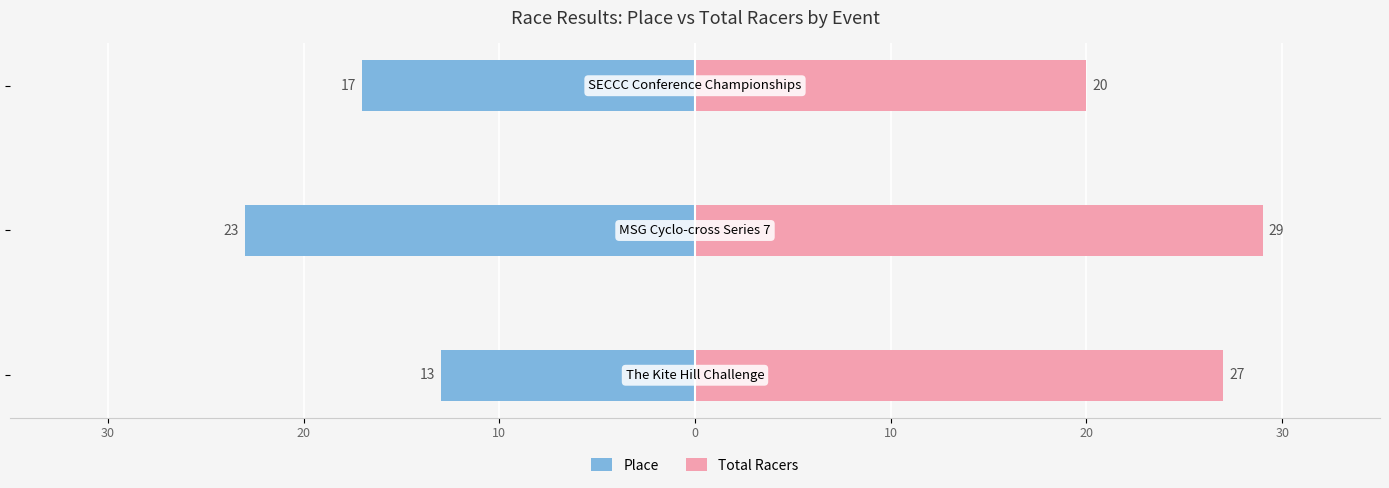

Reading right to left, list all the values displayed in this chart.

Place: -17	-23	-13
Total Racers: 20	29	27